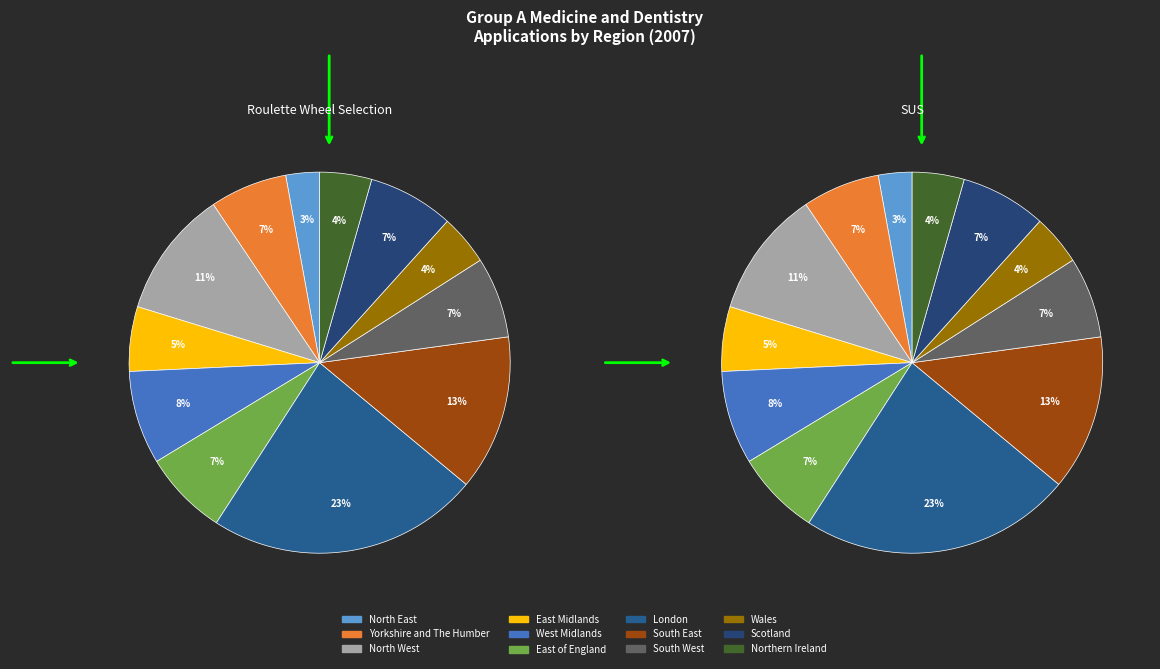

Combined, do Northern Ireland and Scotland account for over 50%?

No